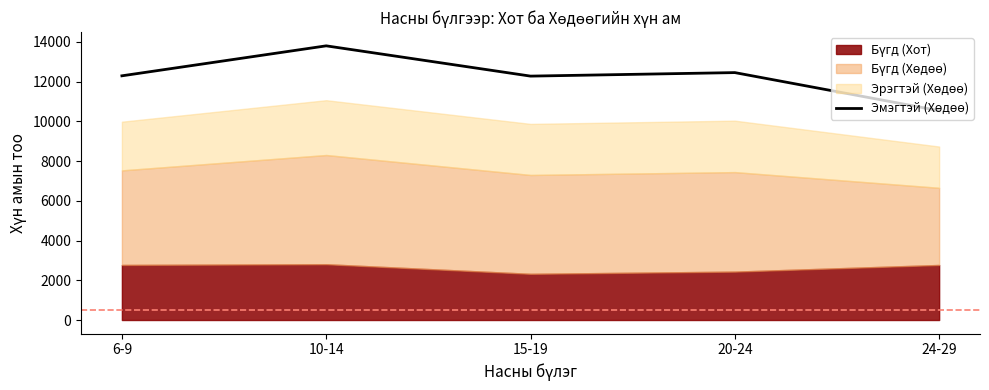

What is the label of the 2nd point from the right?

20-24